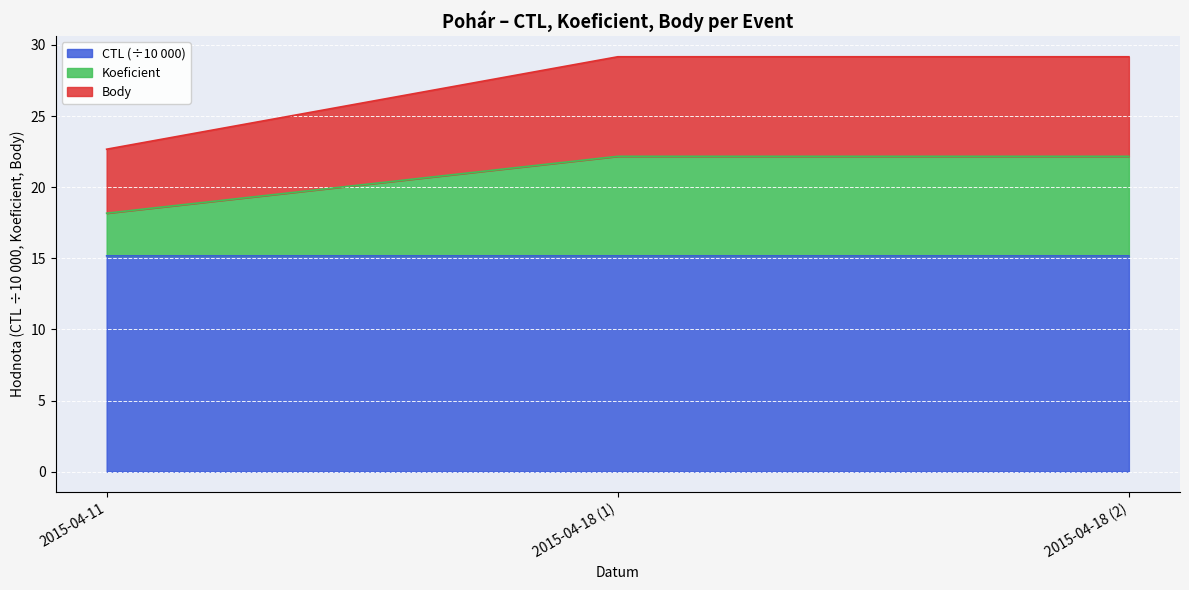

What is the lowest value of the CTL (÷10 000) series?

15.2